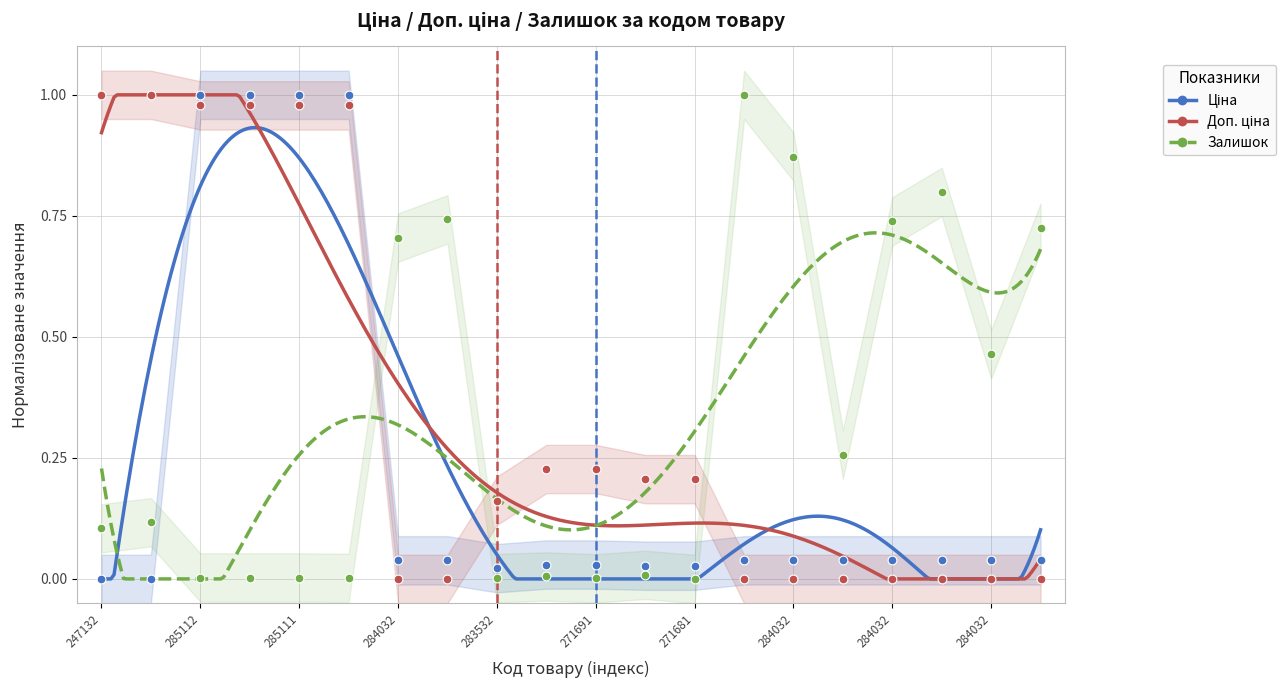

What is the total value across all series at 284032?

0.7